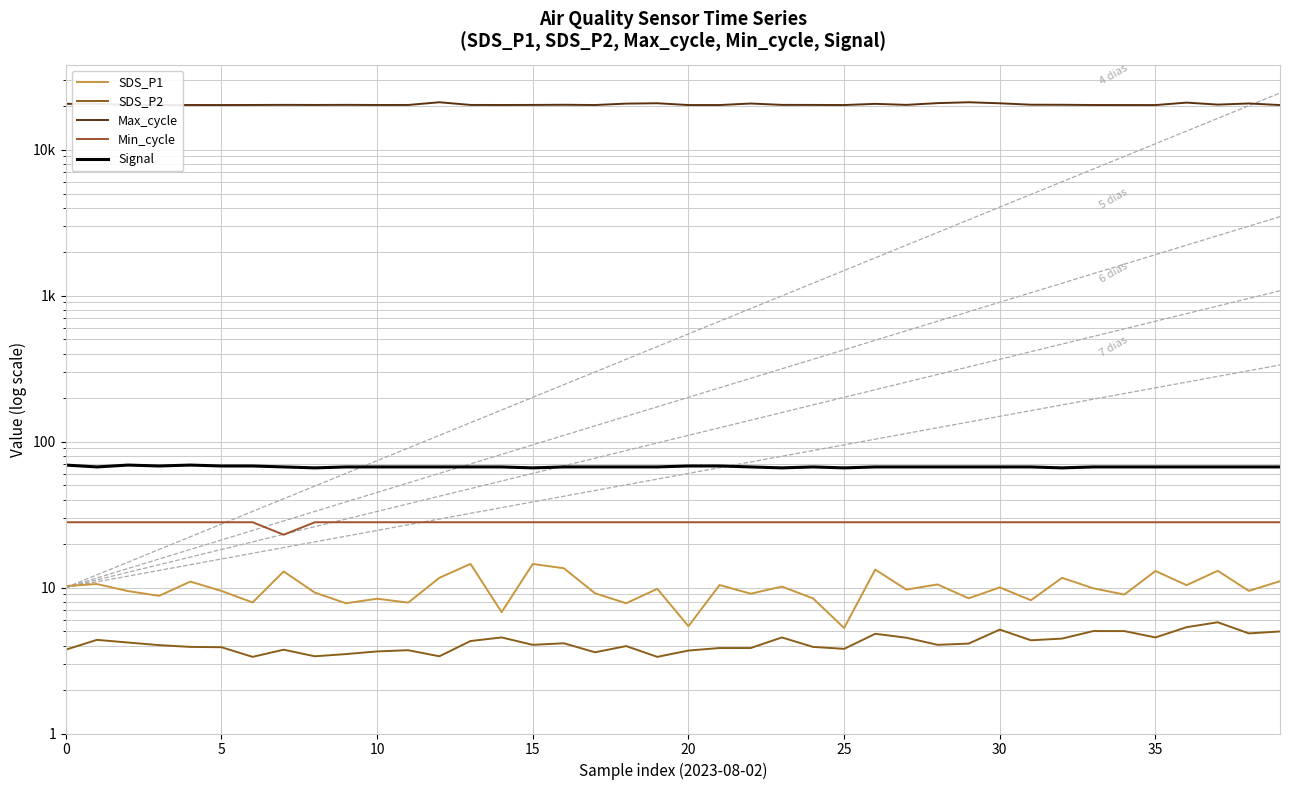

Is this an area chart (filled region under the line)?

No